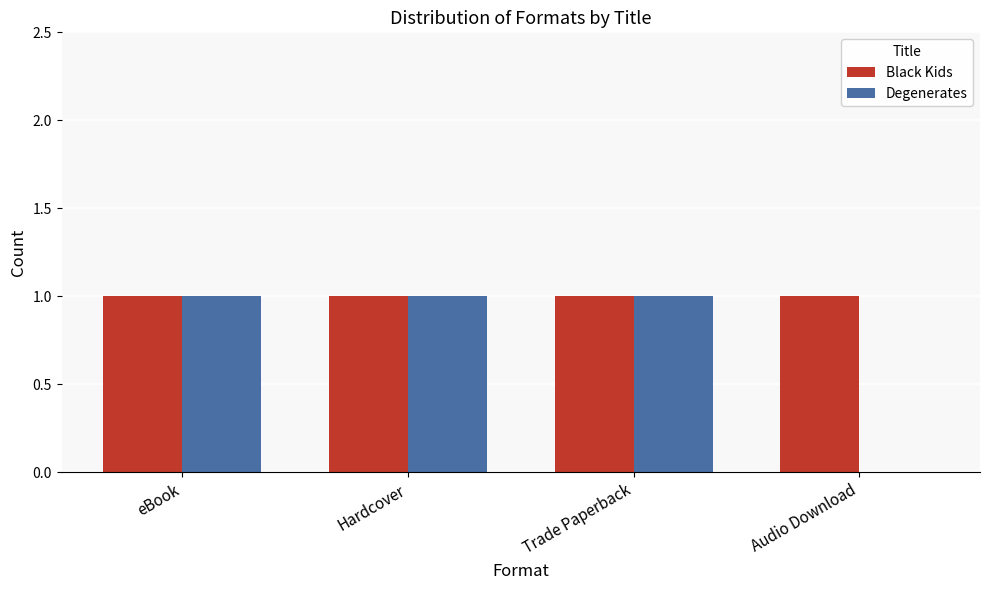

Which series has the largest total across all categories?

Black Kids